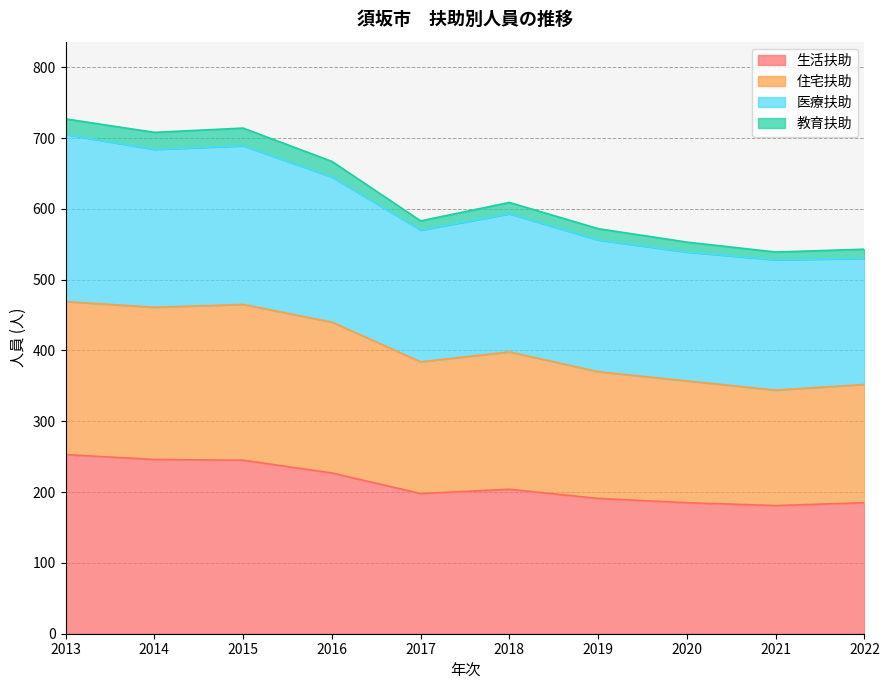

At which category is the sum across all series the highest?

2013